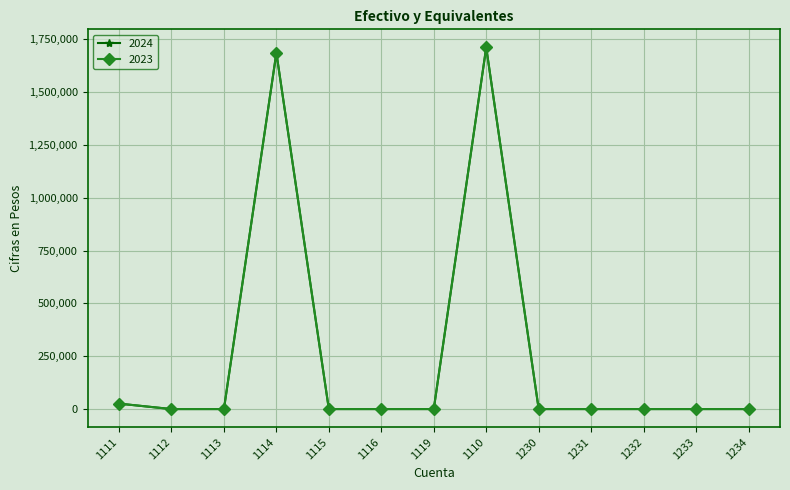

Is it true that 2023 equals 13159.5 at 1111?

False